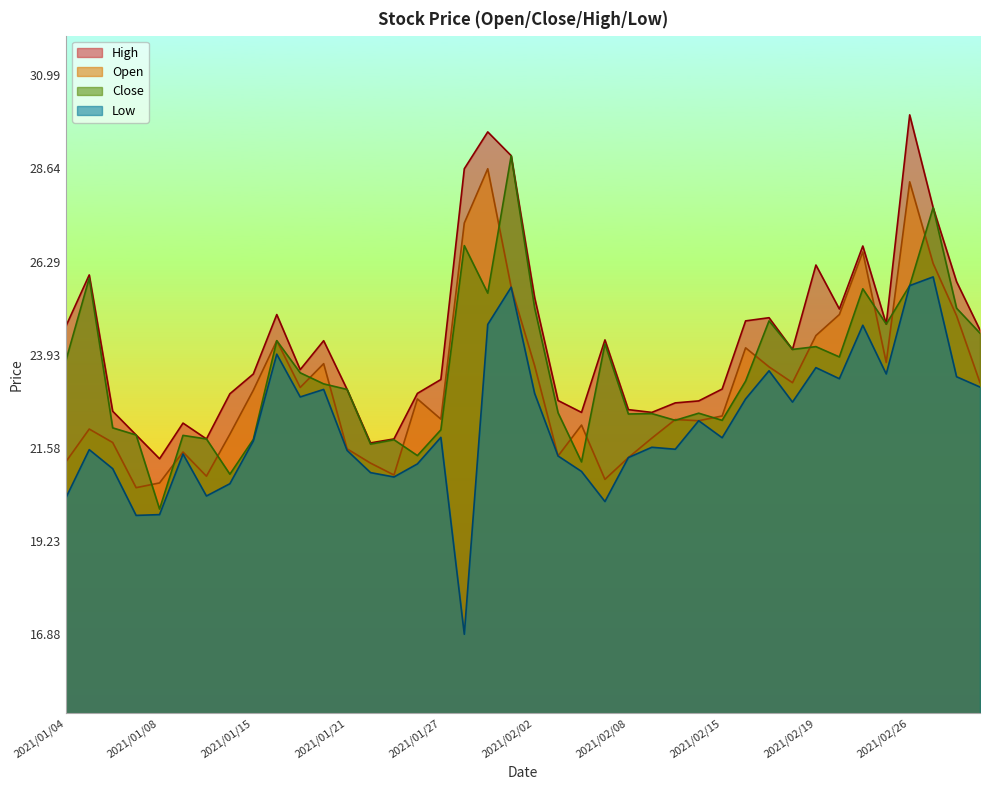

Reading right to left, what are all the values shown in this chart?

Open: 23.2	24.9	26.2	28.3	23.7	26.5	24.9	24.4	23.2	23.6	24.1	22.4	22.3	22.3	21.8	21.3	20.8	22.2	21.4	23.7	25.6	28.6	27.3	22.3	22.8	20.9	21.2	21.6	23.7	23.1	24.3	23.0	21.9	20.9	21.5	20.7	20.6	21.7	22.1	21.2
Close: 24.5	25.1	27.6	25.7	24.7	25.6	23.9	24.1	24.1	24.8	23.3	22.3	22.5	22.3	22.4	22.4	24.2	21.2	22.5	25.1	29.0	25.5	26.7	22.0	21.4	21.8	21.7	23.1	23.2	23.5	24.3	21.8	20.9	21.8	21.9	20.0	21.9	22.1	25.9	23.8
High: 24.6	25.8	27.6	30.0	24.7	26.7	25.1	26.2	24.1	24.9	24.8	23.1	22.8	22.7	22.5	22.6	24.3	22.5	22.8	25.4	29.0	29.6	28.6	23.3	23.0	21.8	21.7	23.1	24.3	23.6	24.9	23.4	22.9	21.8	22.2	21.3	21.9	22.5	25.9	24.6
Low: 23.1	23.4	25.9	25.7	23.4	24.7	23.3	23.6	22.7	23.5	22.8	21.8	22.3	21.6	21.6	21.3	20.2	21.0	21.4	23.0	25.6	24.7	16.9	21.9	21.2	20.9	21.0	21.5	23.1	22.9	23.9	21.8	20.7	20.4	21.4	19.9	19.9	21.1	21.5	20.3